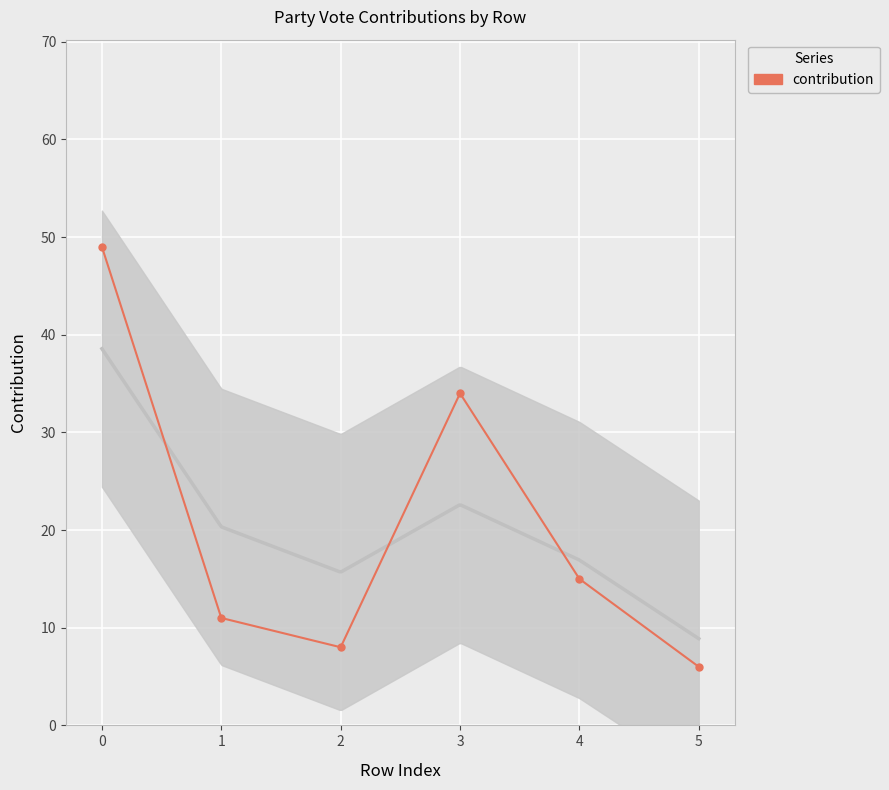

The value at 2 is 12. True or false?

False